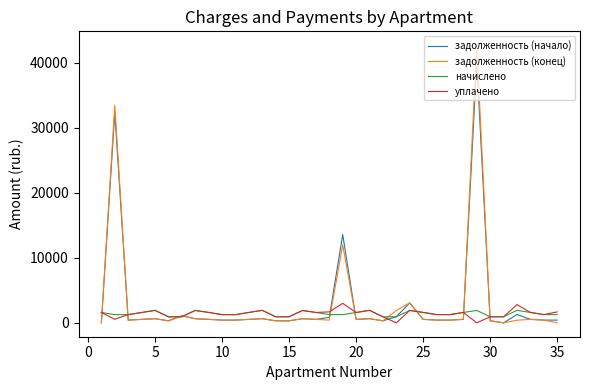

How many distinct data groups are displayed?

4